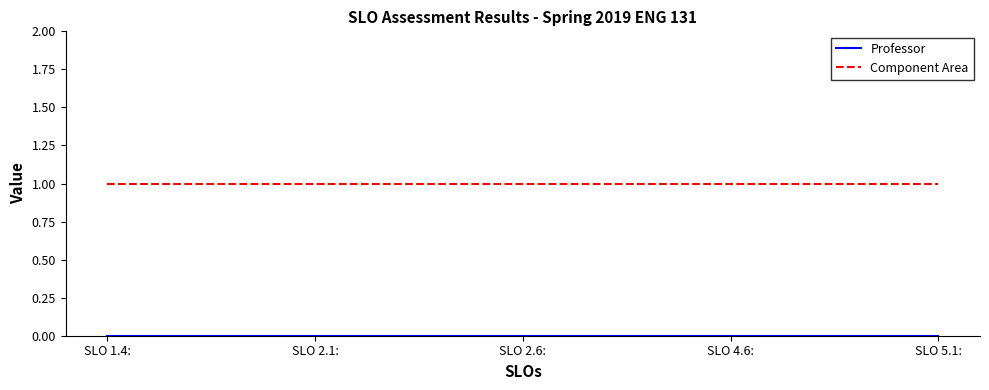

What position from the right is SLO 1.4:?

5